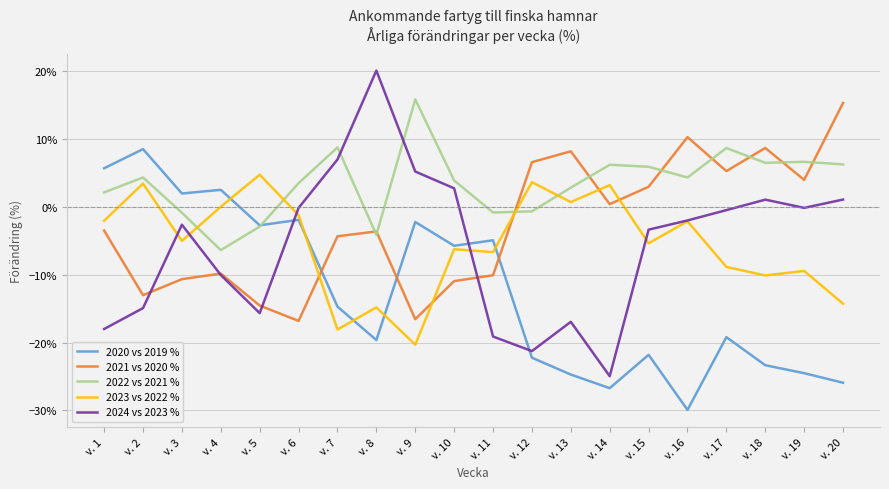

At which label does 2024 vs 2023 % reach its peak?

v. 8